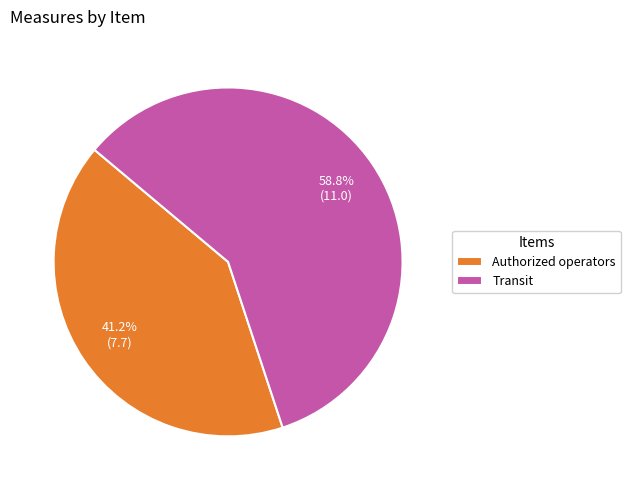

To the nearest percent, what is the difference between the largest and smallest slice percentages?

18%